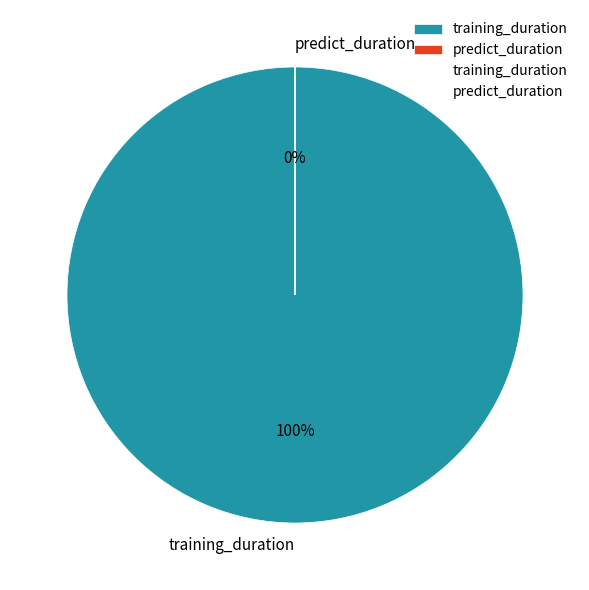

Is it true that predict_duration is 0% of the pie?

True